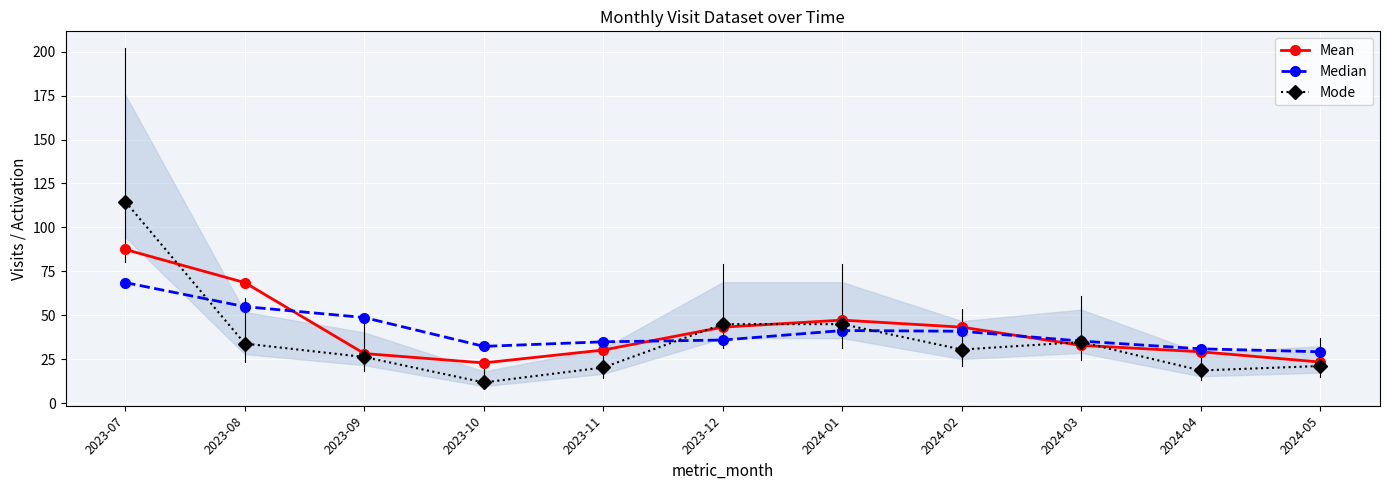

Where do Mode and Median first cross each other?

2023-07 and 2023-08